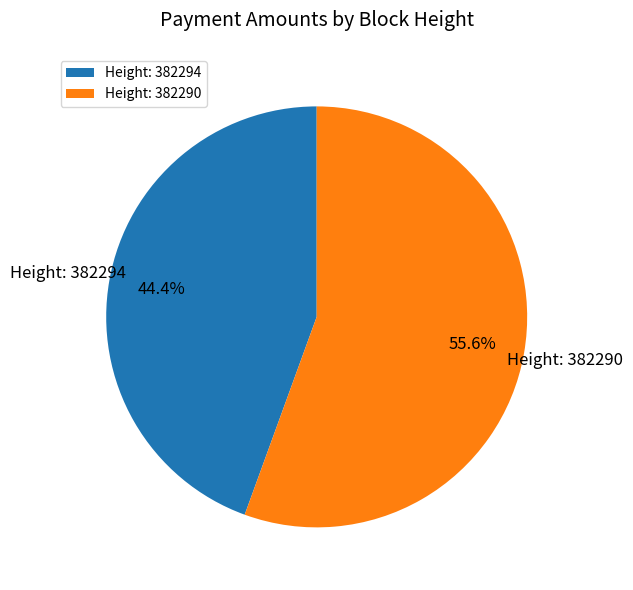

Approximately how many times larger is the value at Height: 382294 compared to Height: 382290?

0.8